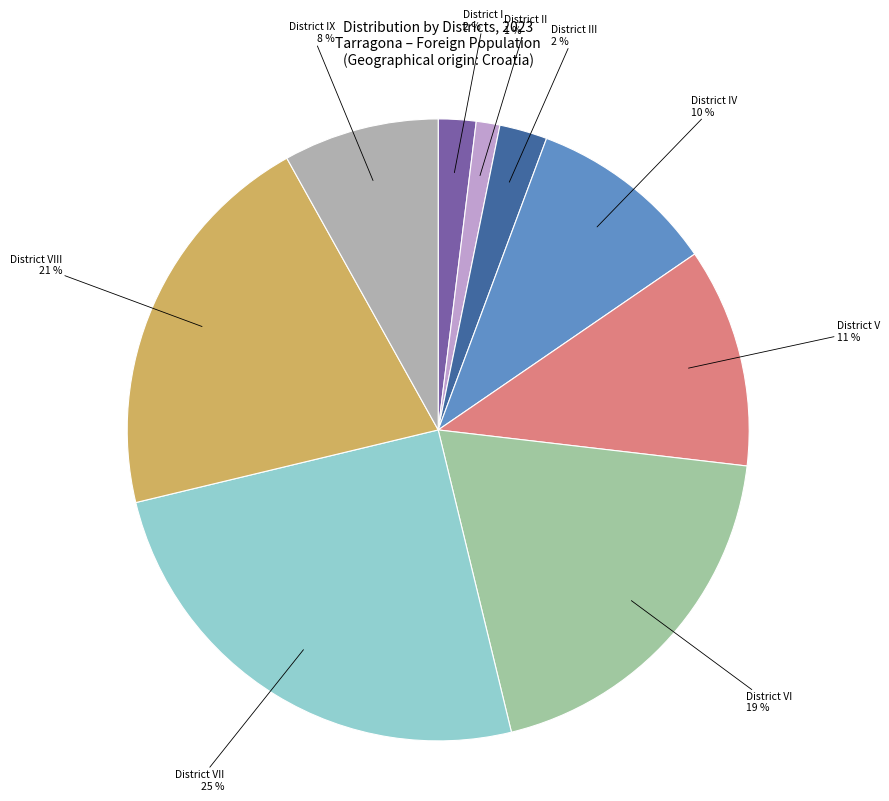

Which has a higher value, District IV or District V?

District V